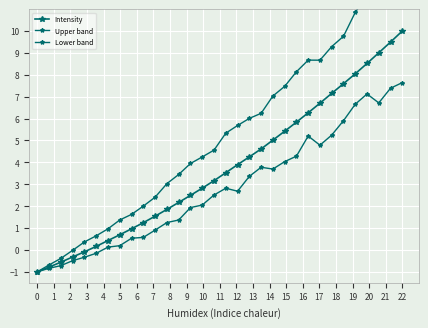

Reading left to right, extract all data points from this chart.

Intensity: -1.0	-0.8	-0.6	-0.3	-0.1	0.2	0.4	0.7	1.0	1.2	1.5	1.9	2.2	2.5	2.8	3.2	3.5	3.9	4.3	4.6	5.0	5.4	5.8	6.3	6.7	7.2	7.6	8.0	8.5	9.0	9.5	10.0
Upper band: -1.0	-0.7	-0.4	-0.0	0.4	0.6	1.0	1.4	1.6	2.0	2.4	3.0	3.4	3.9	4.2	4.6	5.3	5.7	6.0	6.2	7.0	7.5	8.1	8.7	8.7	9.3	9.8	10.9	11.6	12.1	12.8	12.5
Lower band: -1.0	-0.8	-0.7	-0.5	-0.3	-0.2	0.1	0.2	0.5	0.6	0.9	1.3	1.4	1.9	2.1	2.5	2.8	2.7	3.4	3.8	3.7	4.0	4.3	5.2	4.8	5.2	5.9	6.7	7.1	6.7	7.4	7.6